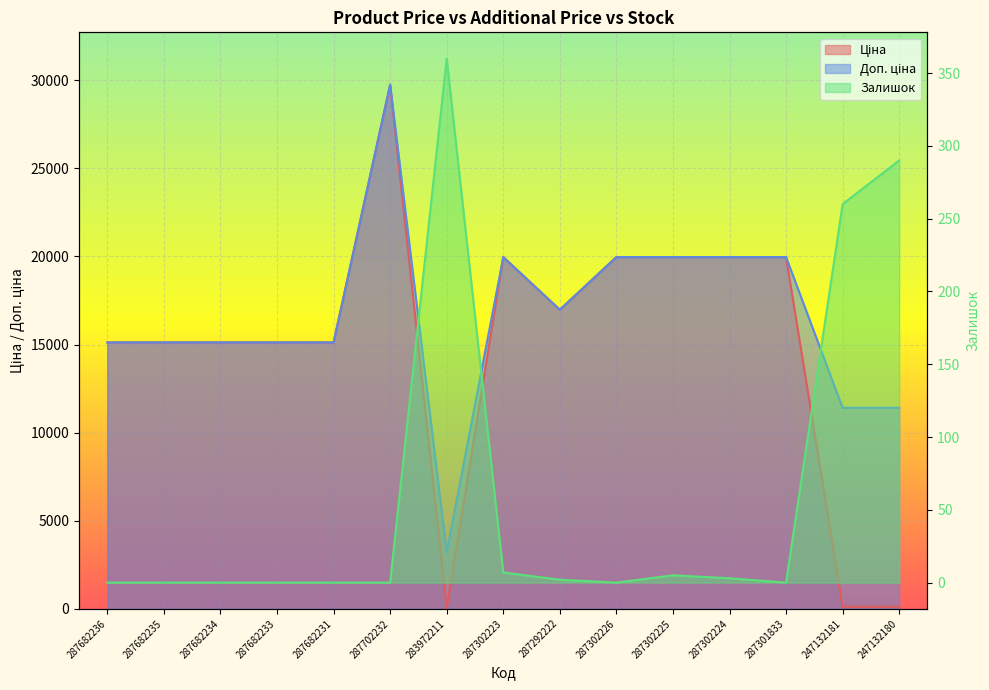

What is the average value of the Ціна series?

14827.0